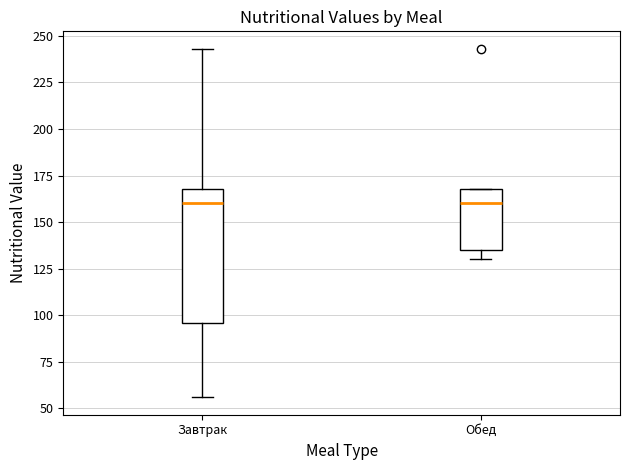

Reading left to right, read every box against the y-axis: the position of its median line, the range the box covers, and the ends of its whiskers. The values are not printed on the chart, so give them approximately, as read against the axis.

Завтрак: median 160, box 95 to 170, whiskers 55 to 245
Обед: median 160, box 135 to 170, whiskers 130 to 170